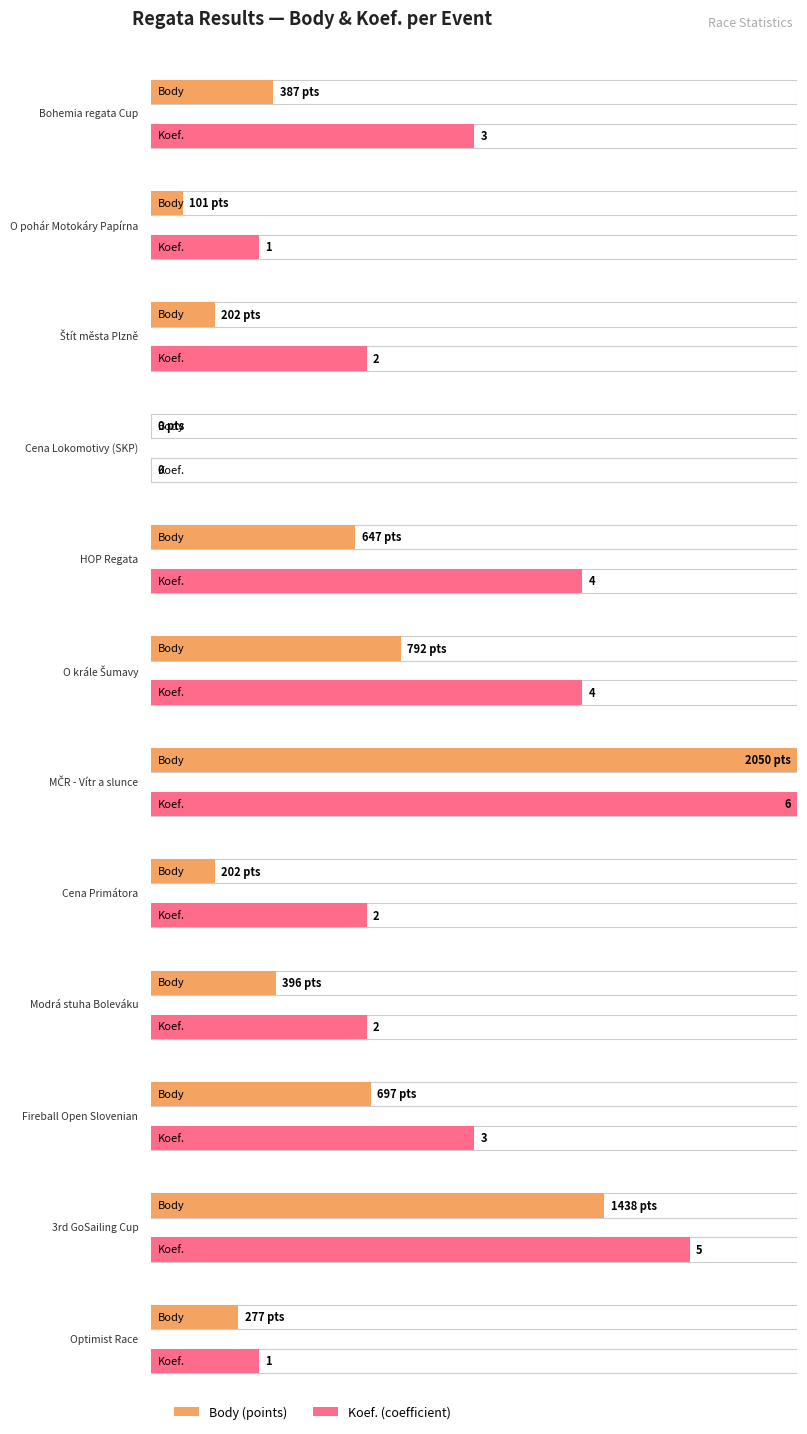

How many distinct data groups are displayed?

2